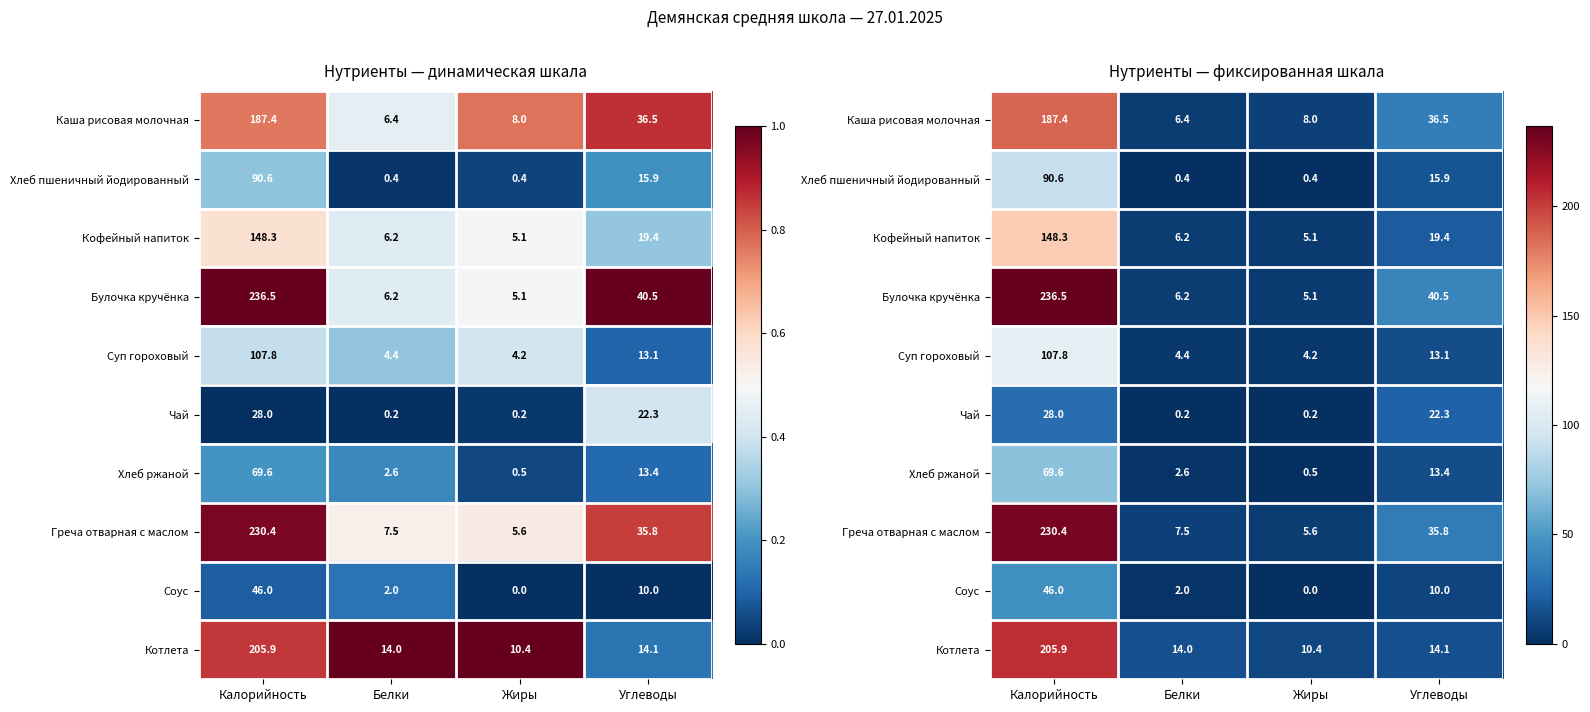

Between Белки and Жиры, which is larger?

Жиры